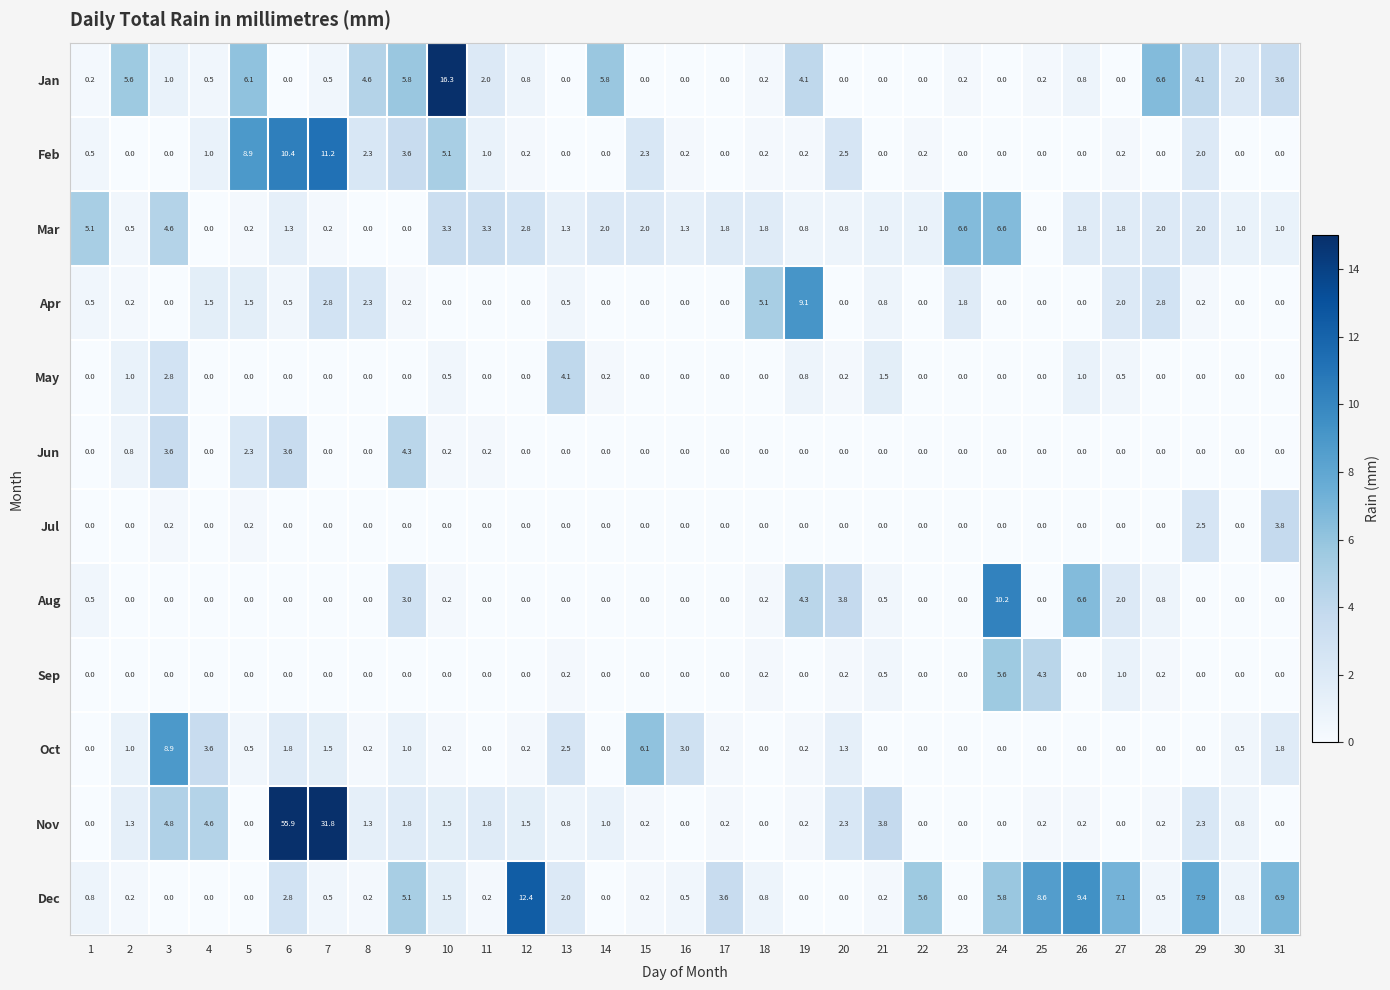

What is the spread (max minus min) of values at 30?

2.0